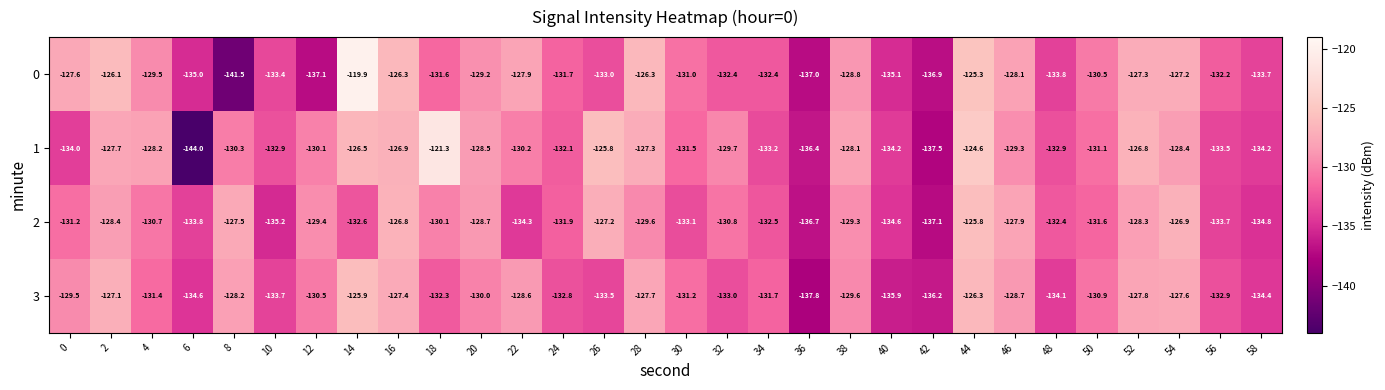

The 3 series shows -209.5 at 40. True or false?

False